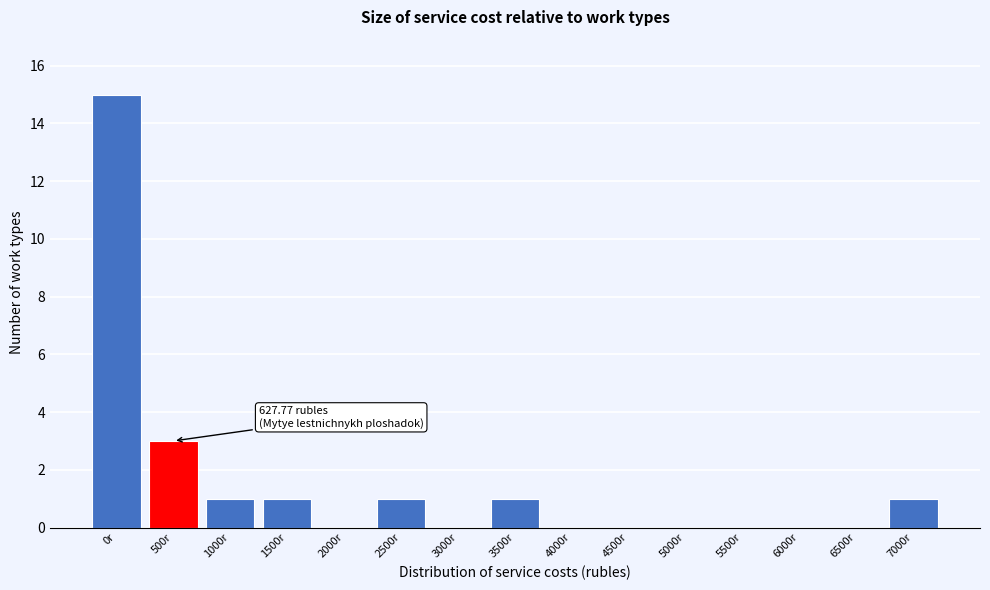

Reading right to left, list all the values displayed in this chart.

7000r=1	6500r=0	6000r=0	5500r=0	5000r=0	4500r=0	4000r=0	3500r=1	3000r=0	2500r=1	2000r=0	1500r=1	1000r=1	500r=3	0r=15